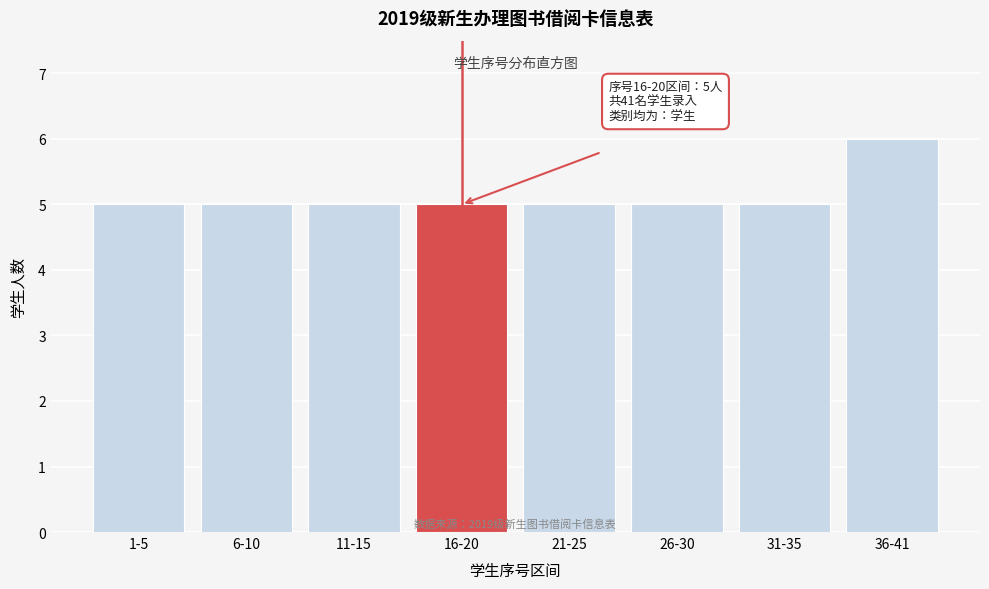

Reading left to right, list all the values displayed in this chart.

5	5	5	5	5	5	5	6